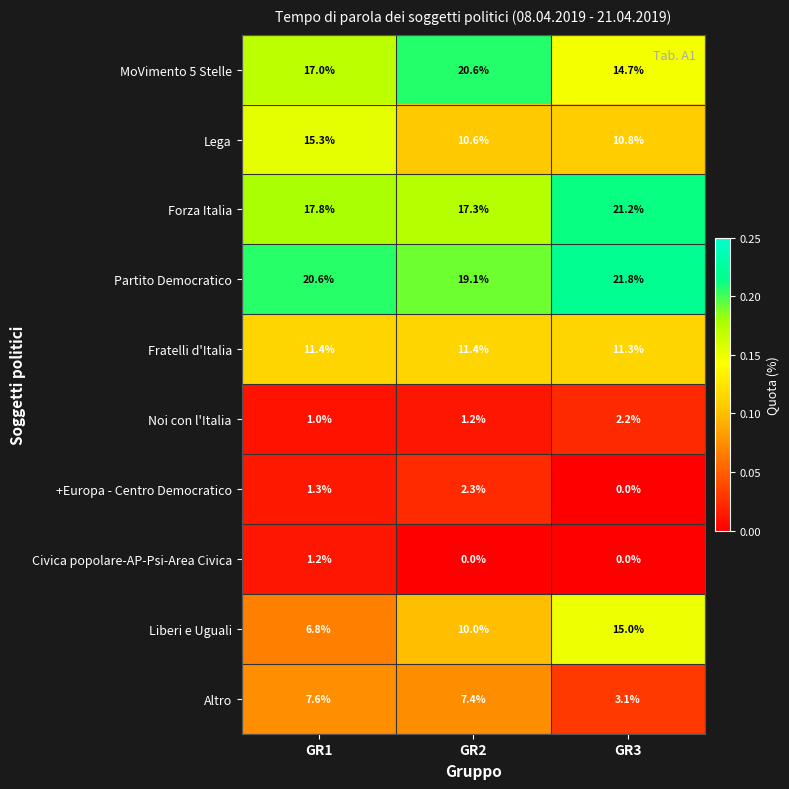

List the series in order of their peak value, lowest first.

Civica popolare-AP-Psi-Area Civica, Noi con l'Italia, +Europa - Centro Democratico, Altro, Fratelli d'Italia, Liberi e Uguali, Lega, MoVimento 5 Stelle, Forza Italia, Partito Democratico